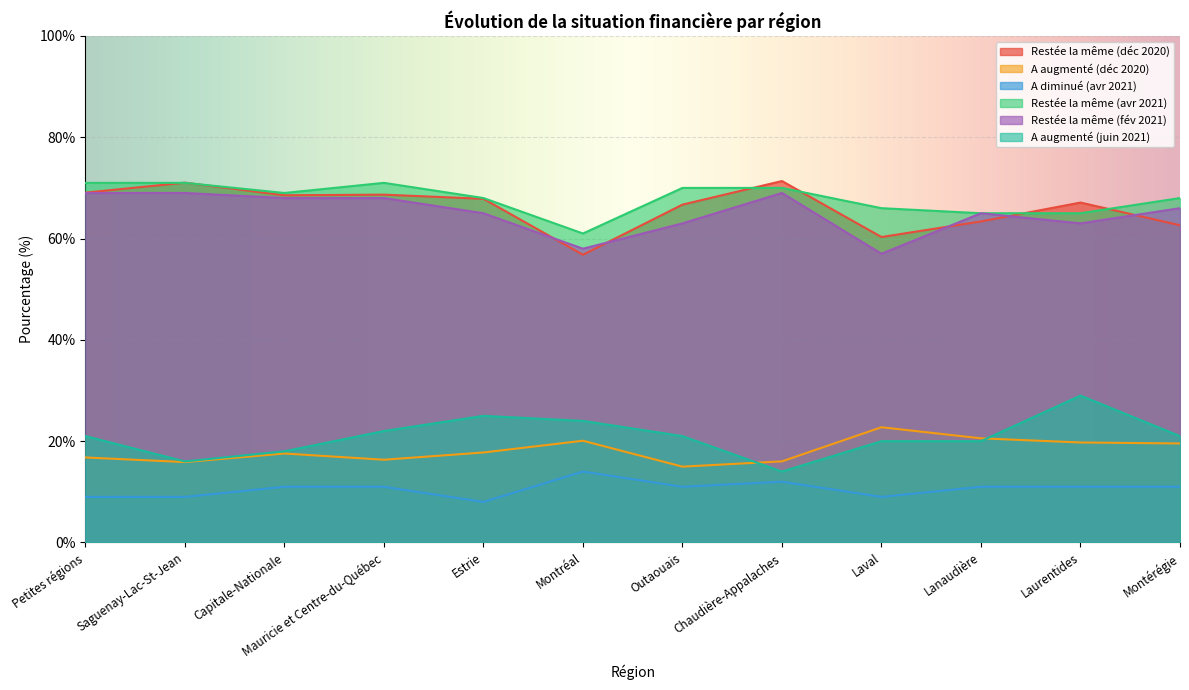

In Restée la même (avr 2021), how many points are lower than both neighbors (excluding endpoints)?

2